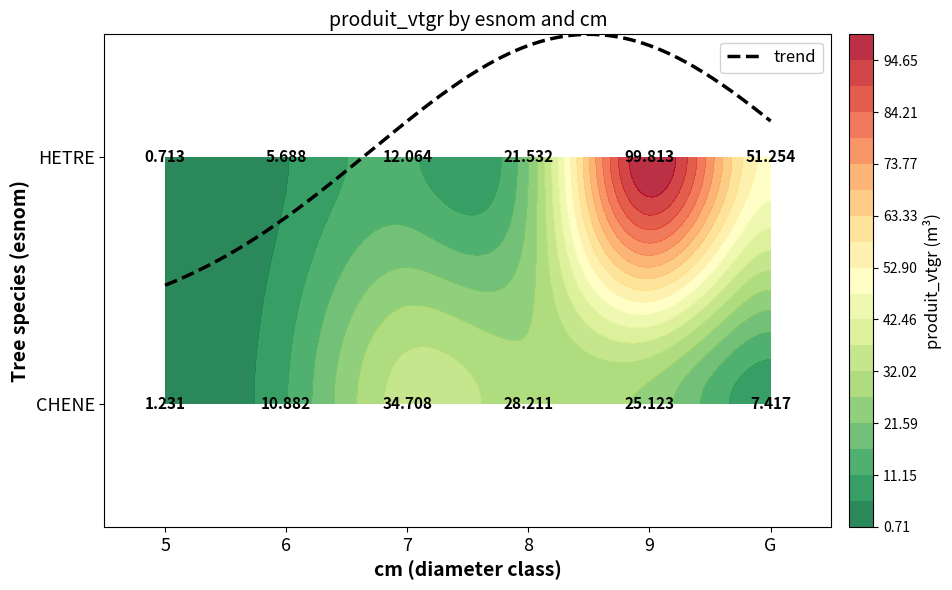

What is the smallest value displayed?

0.7